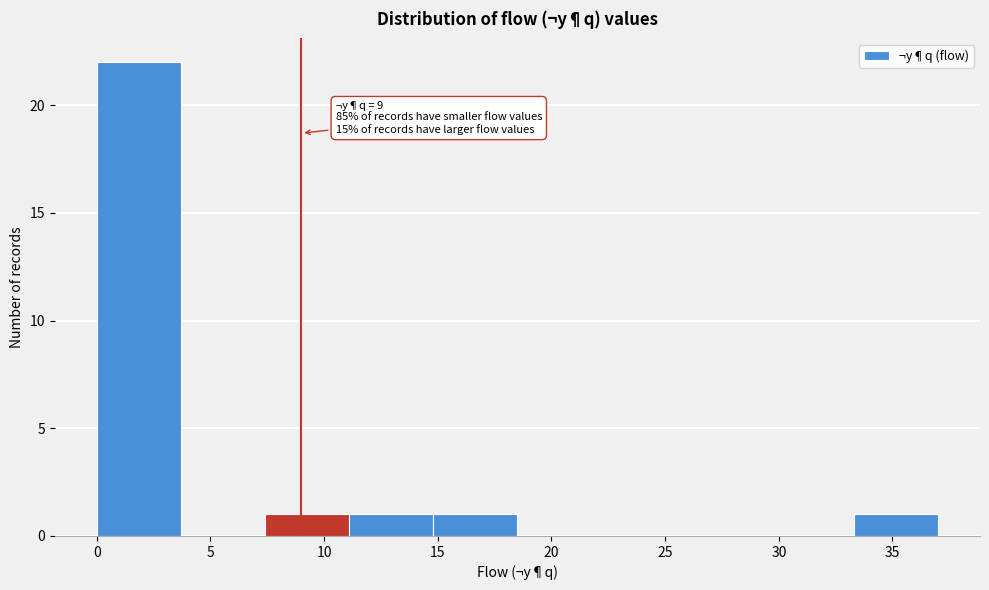

Over which range of the x-axis is the bar tallest?

0.0 to 3.7